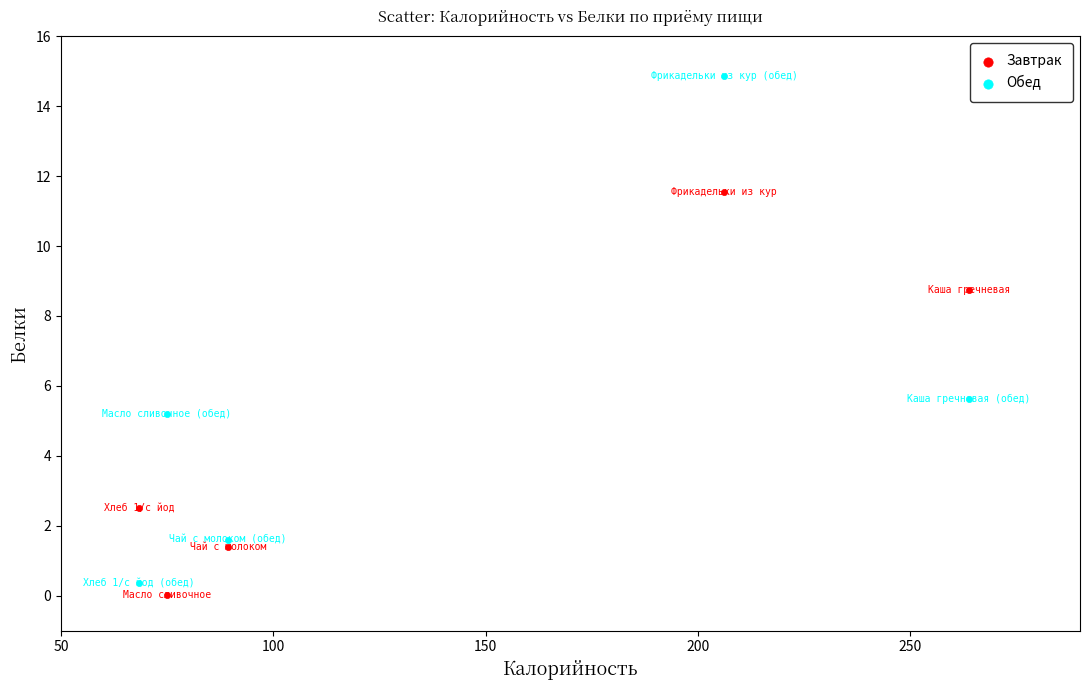

Which series has the largest Y range (max minus min)?

Обед